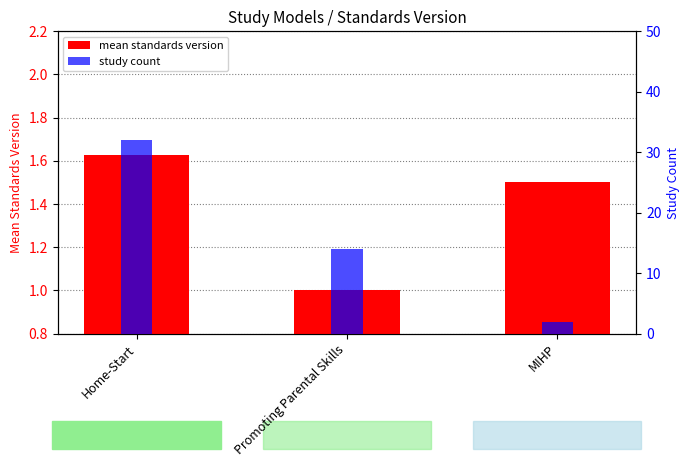

Is it true that study count equals 14.0 at Promoting Parental Skills?

True